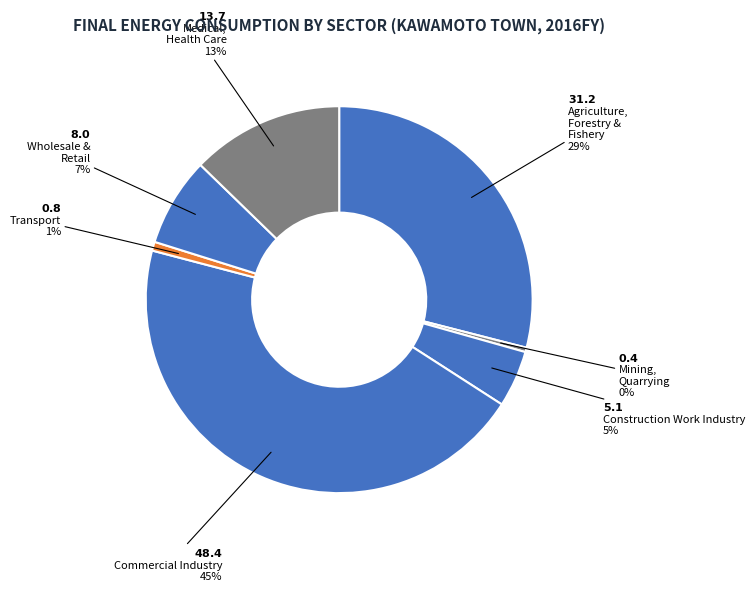

How many slices are in this pie chart?

7